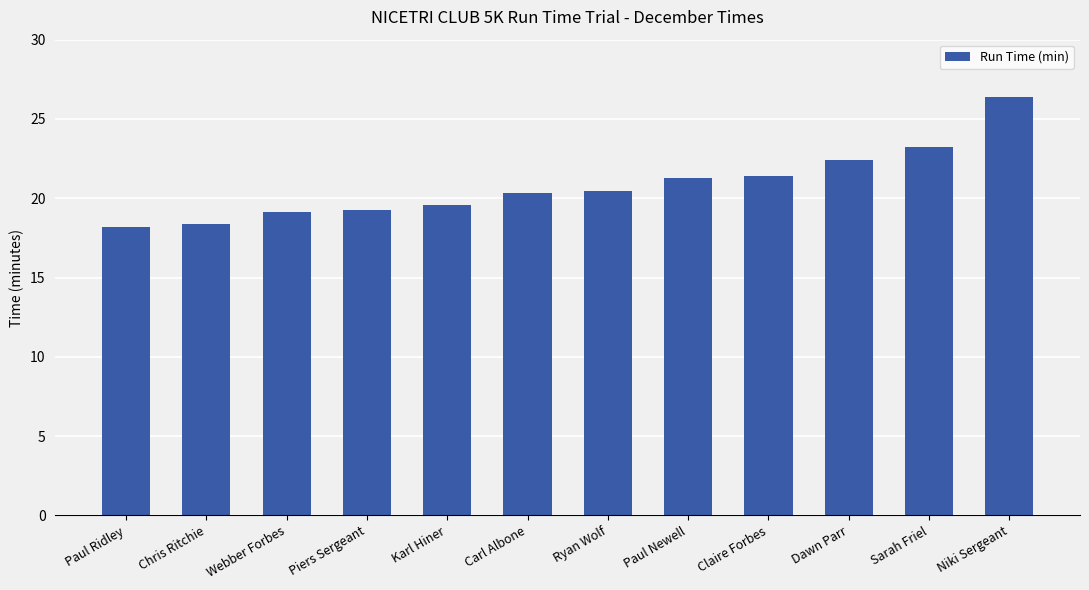

The chart shows a value of 28.4 at Paul Newell. True or false?

False